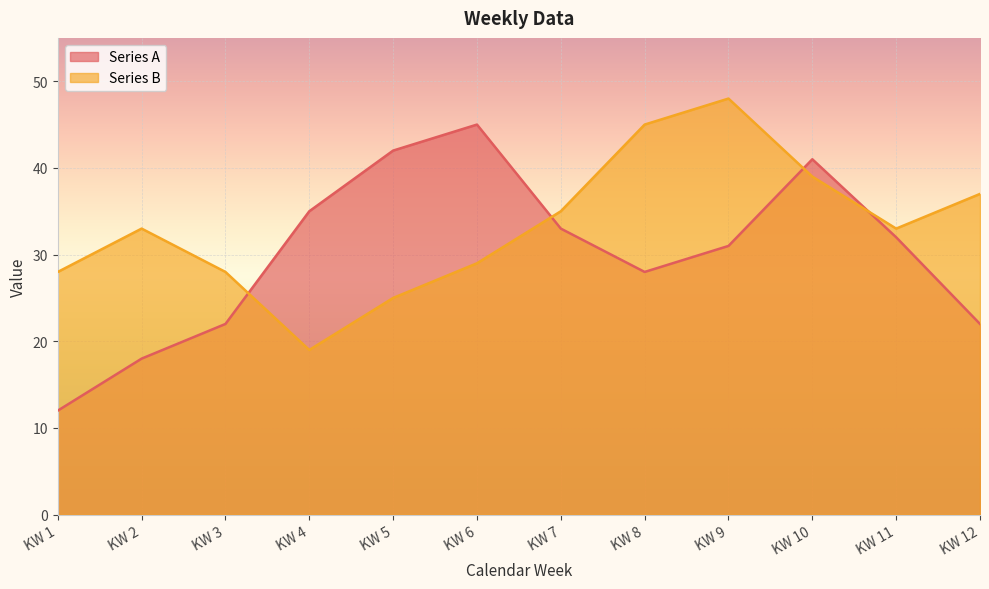

At which category is the sum across all series the highest?

KW 10